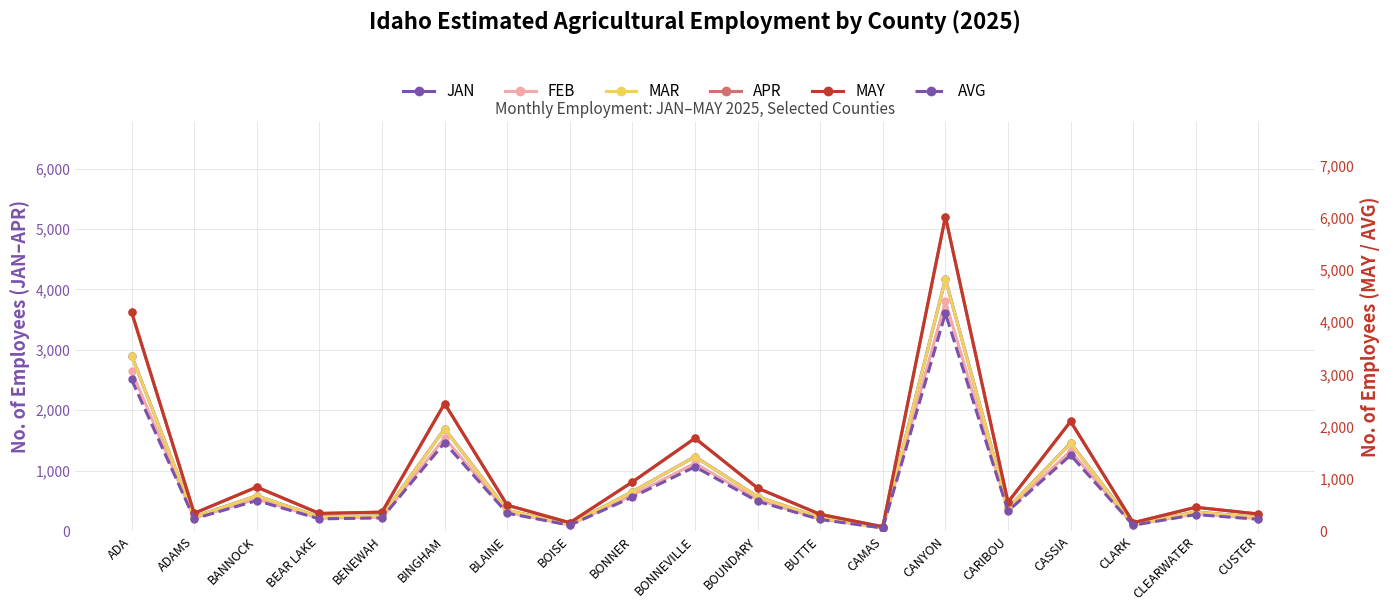

What is the value of the MAY point at the 15th from the left?

553